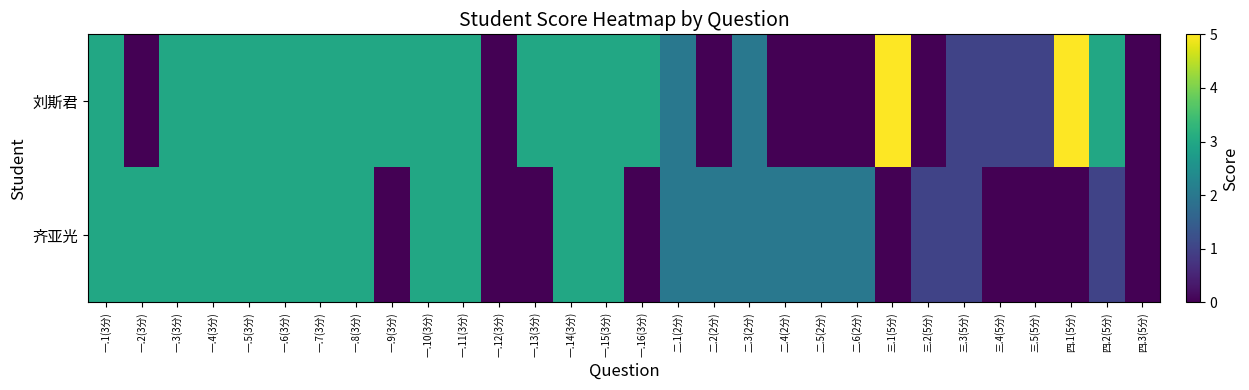

At 二.2(2分), list the series in order from smallest to largest.

刘斯君, 齐亚光